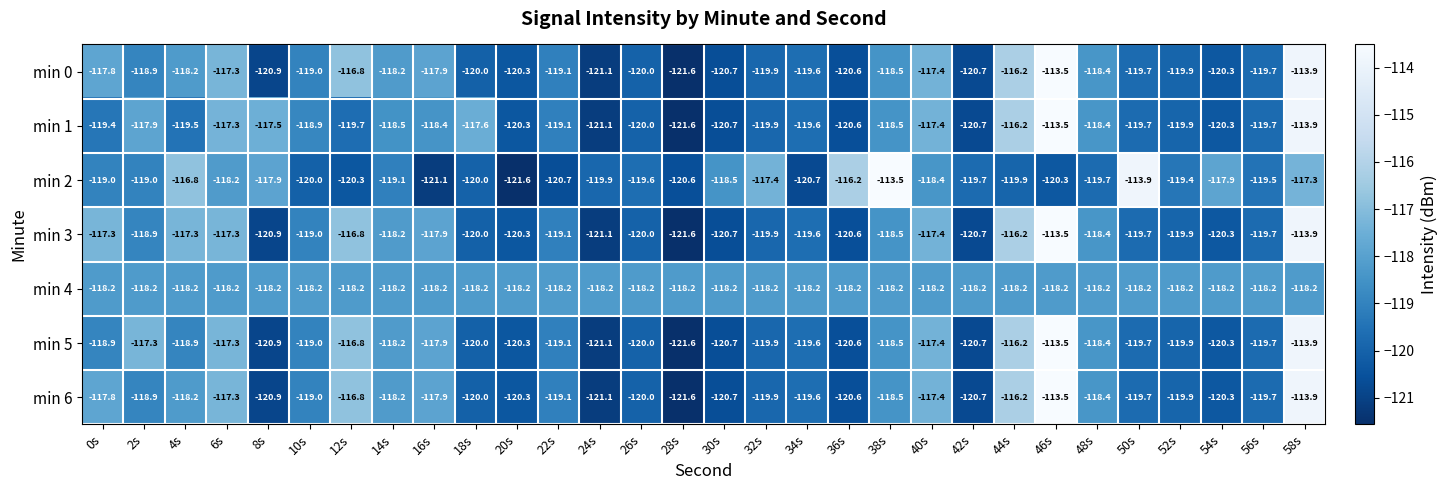

What is the difference between the highest and lowest values at 8s?

3.4